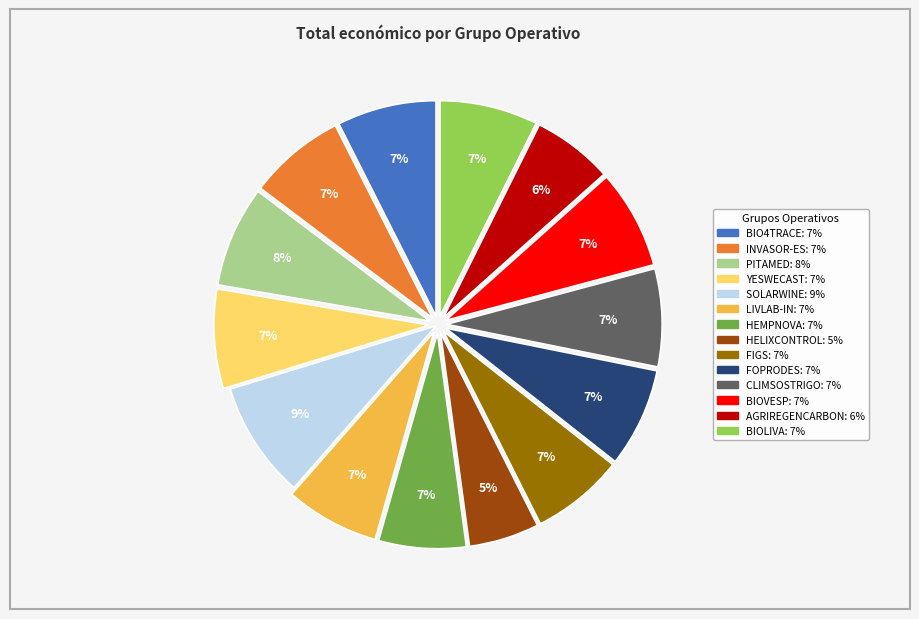

What is the smallest slice in the pie chart?

HELIXCONTROL